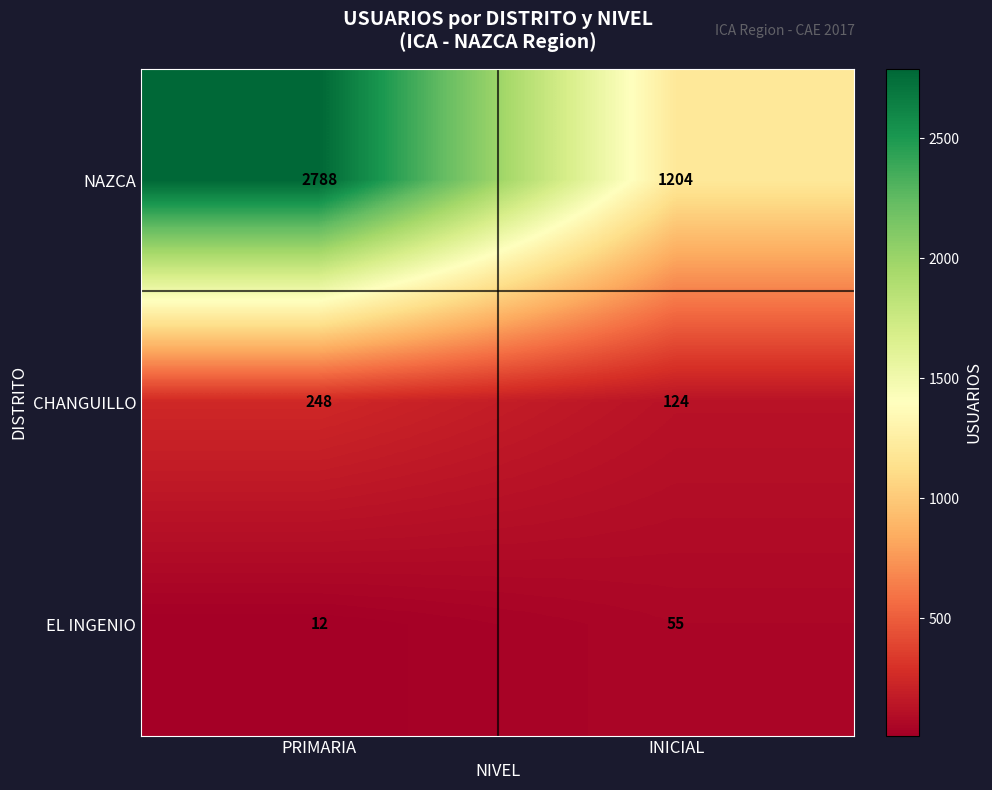

At which category is the sum across all series the highest?

PRIMARIA